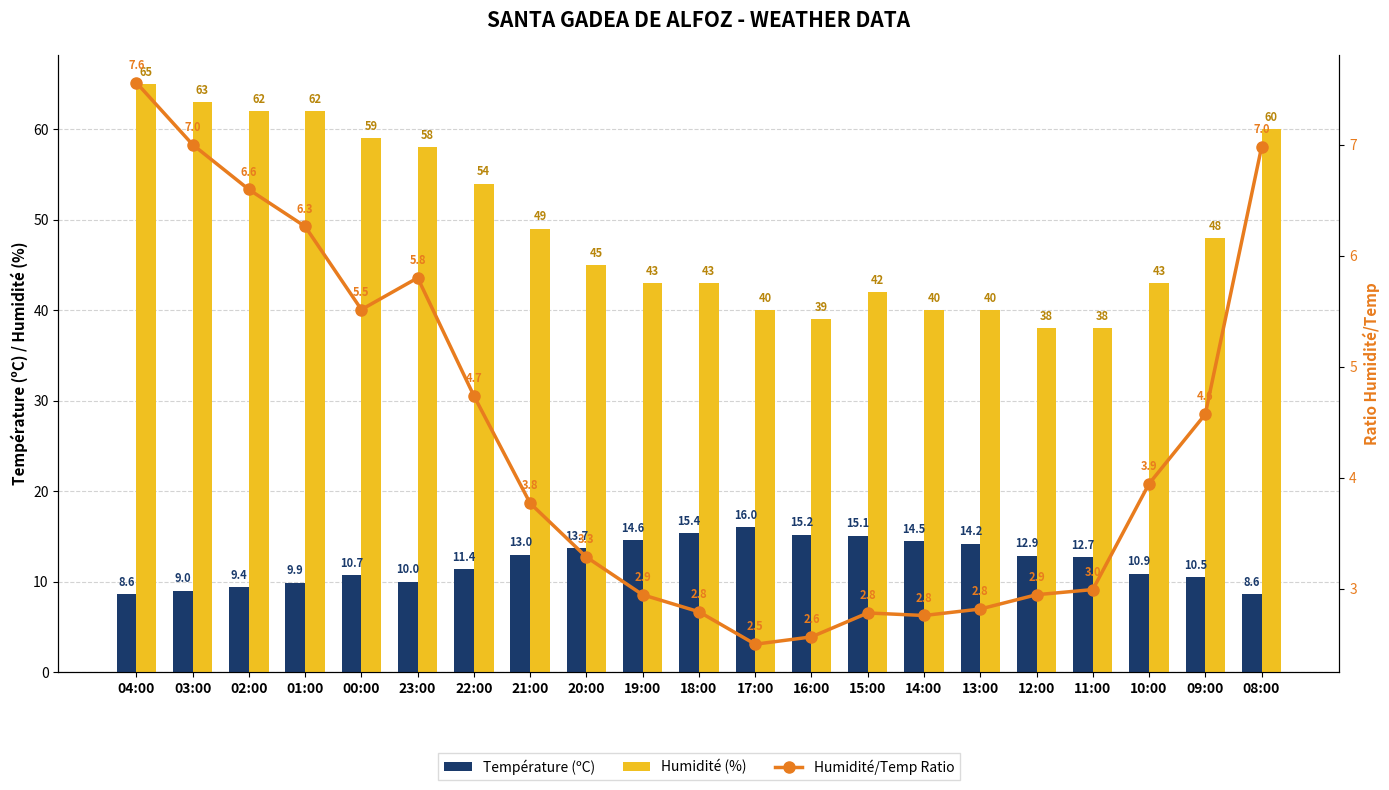

Reading right to left, list all the values displayed in this chart.

Température (ºC): 08:00=8.6	09:00=10.5	10:00=10.9	11:00=12.7	12:00=12.9	13:00=14.2	14:00=14.5	15:00=15.1	16:00=15.2	17:00=16.0	18:00=15.4	19:00=14.6	20:00=13.7	21:00=13.0	22:00=11.4	23:00=10.0	00:00=10.7	01:00=9.9	02:00=9.4	03:00=9.0	04:00=8.6
Humidité (%): 08:00=60.0	09:00=48.0	10:00=43.0	11:00=38.0	12:00=38.0	13:00=40.0	14:00=40.0	15:00=42.0	16:00=39.0	17:00=40.0	18:00=43.0	19:00=43.0	20:00=45.0	21:00=49.0	22:00=54.0	23:00=58.0	00:00=59.0	01:00=62.0	02:00=62.0	03:00=63.0	04:00=65.0
Humidité/Temp Ratio: 08:00=7.0	09:00=4.6	10:00=3.9	11:00=3.0	12:00=2.9	13:00=2.8	14:00=2.8	15:00=2.8	16:00=2.6	17:00=2.5	18:00=2.8	19:00=2.9	20:00=3.3	21:00=3.8	22:00=4.7	23:00=5.8	00:00=5.5	01:00=6.3	02:00=6.6	03:00=7.0	04:00=7.6